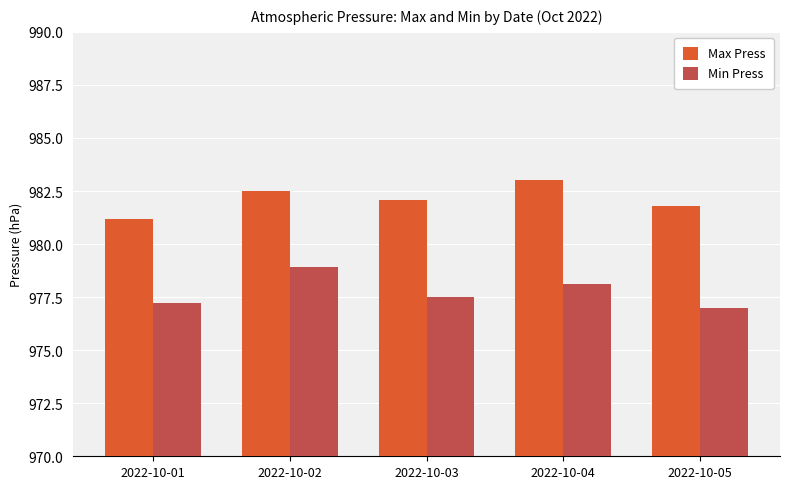

Which category has the lowest value in the Min Press series?

2022-10-05